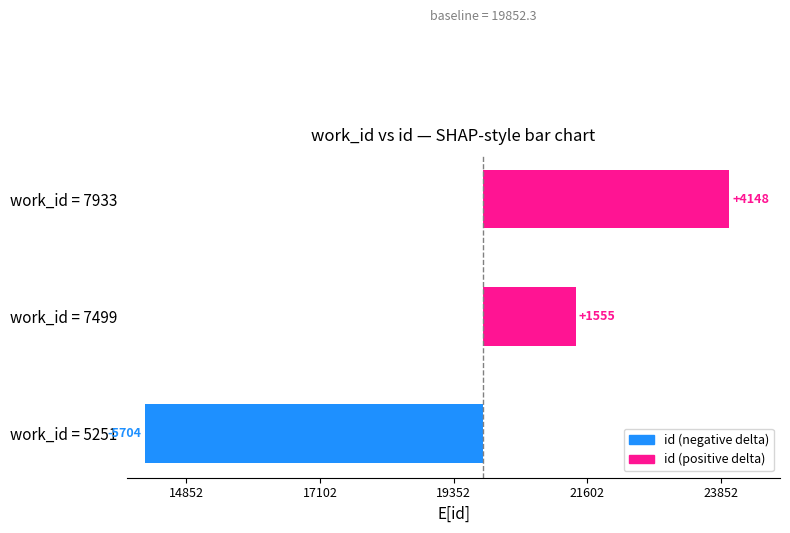

Reading left to right, extract all data points from this chart.

-5704.3	1555.7	4148.7